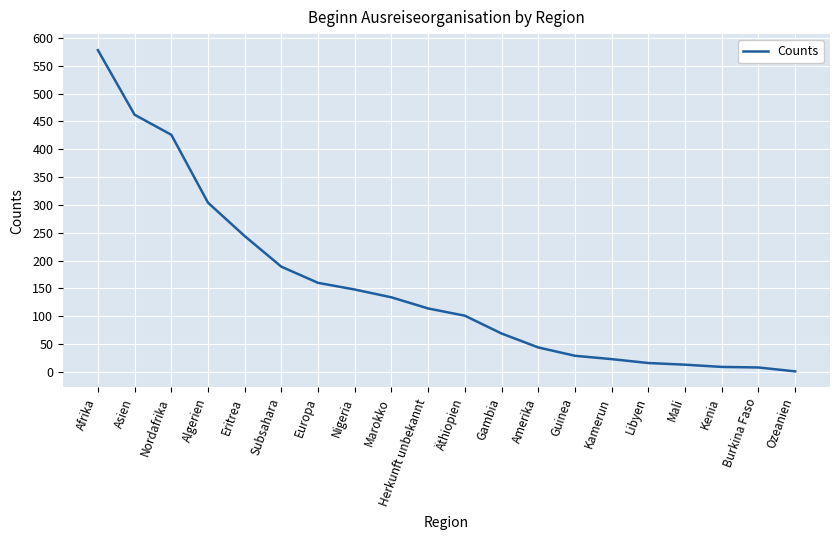

What is the difference between the values at Asien and Libyen?

446